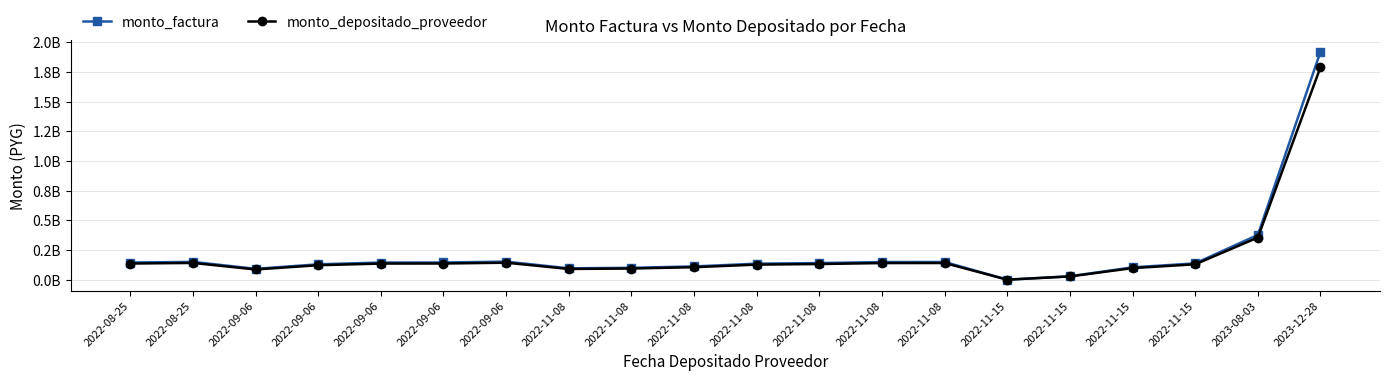

What are all the series names shown in the legend?

monto_factura, monto_depositado_proveedor